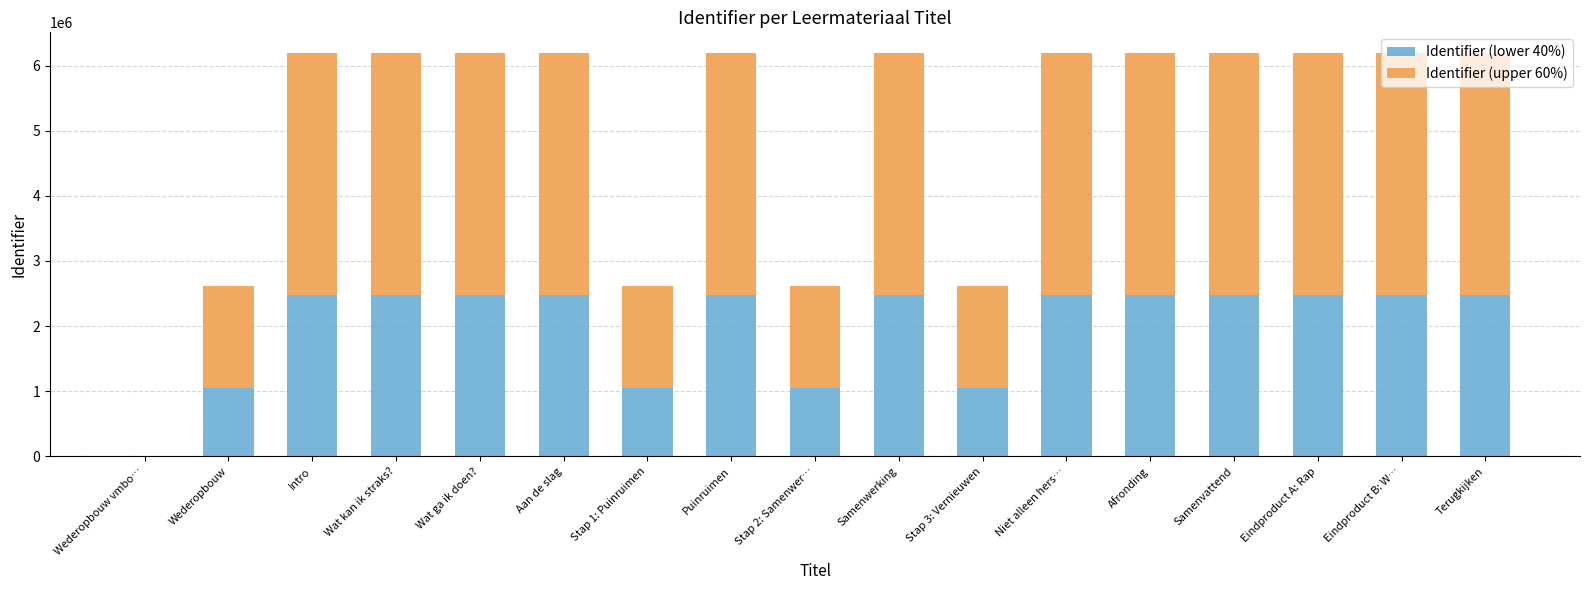

The value of Identifier (lower 40%) at Intro is 2480295. True or false?

True